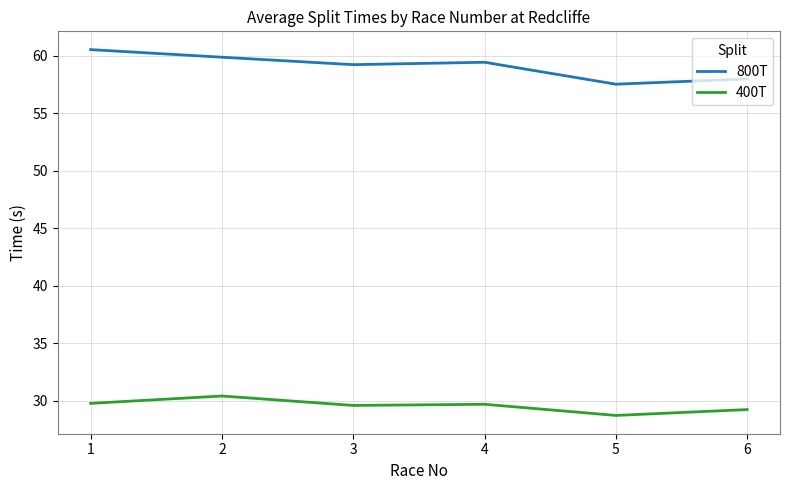

True or false: 800T has a value of 12.0 at 3.

False